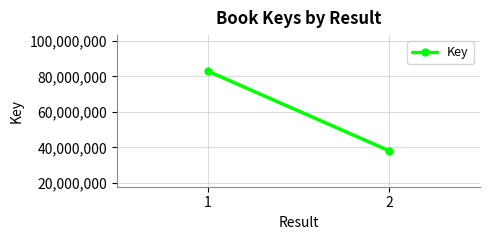

Count the number of data series in this chart.

1